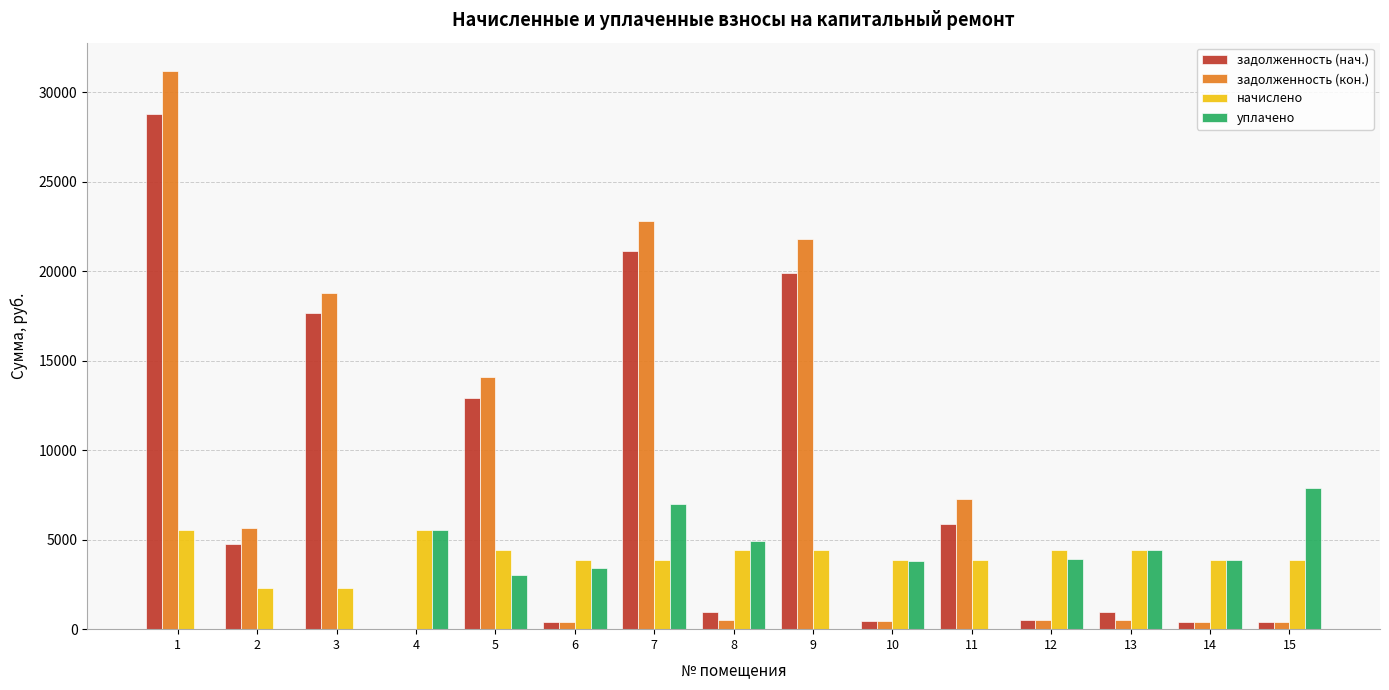

The value of начислено at 10 is 6100.2. True or false?

False